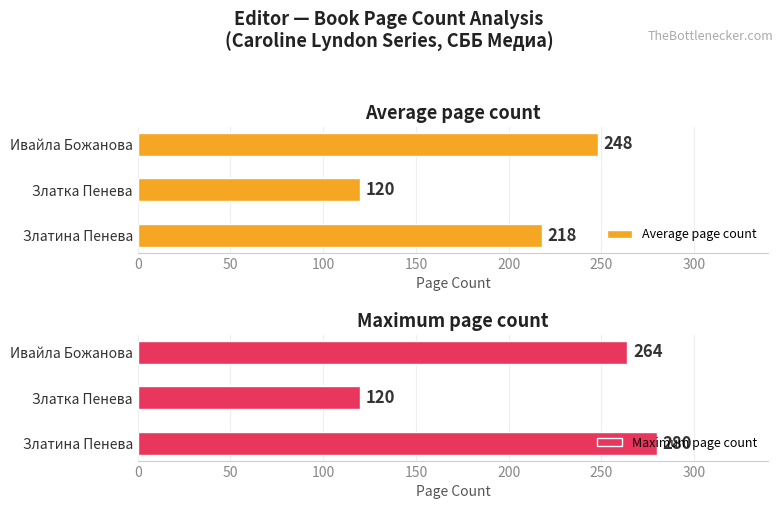

How many values in the Average page count series exceed 217?

2